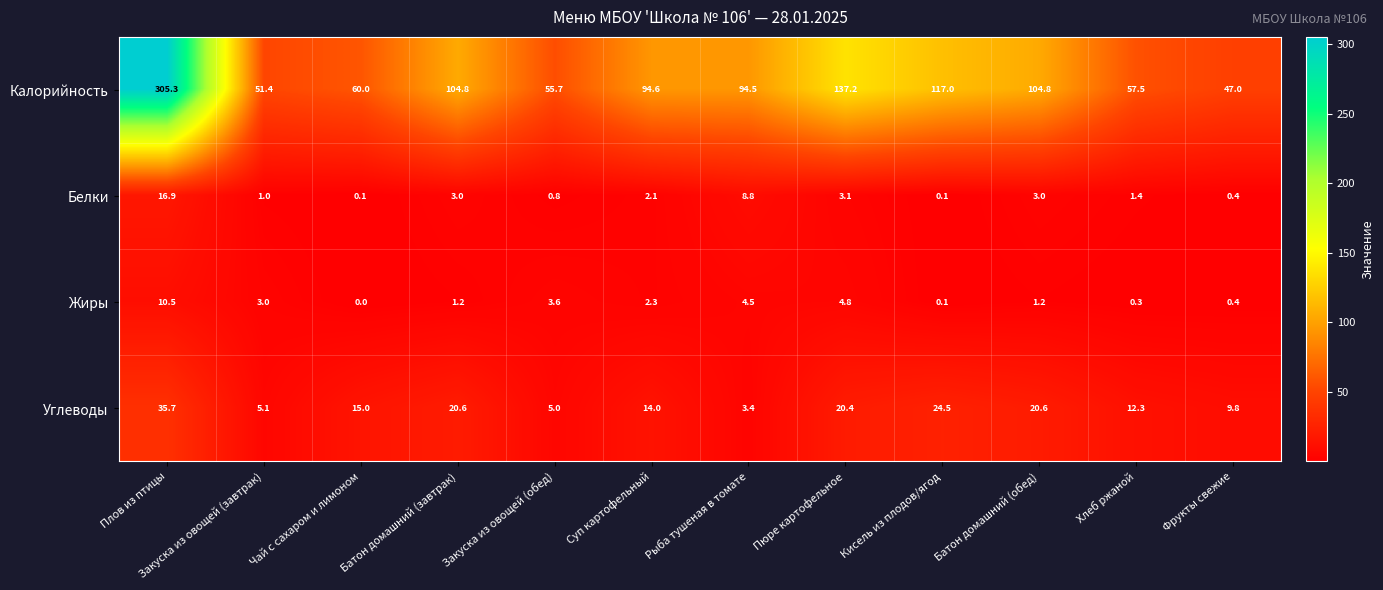

The Жиры series shows 3.8 at Суп картофельный. True or false?

False